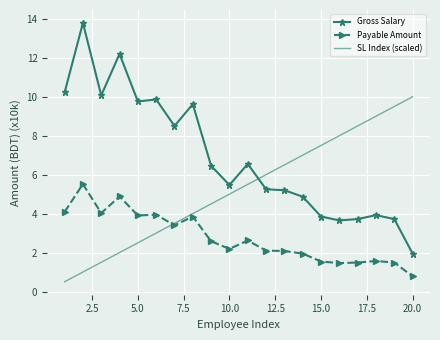

Which series has the largest total across all categories?

Gross Salary